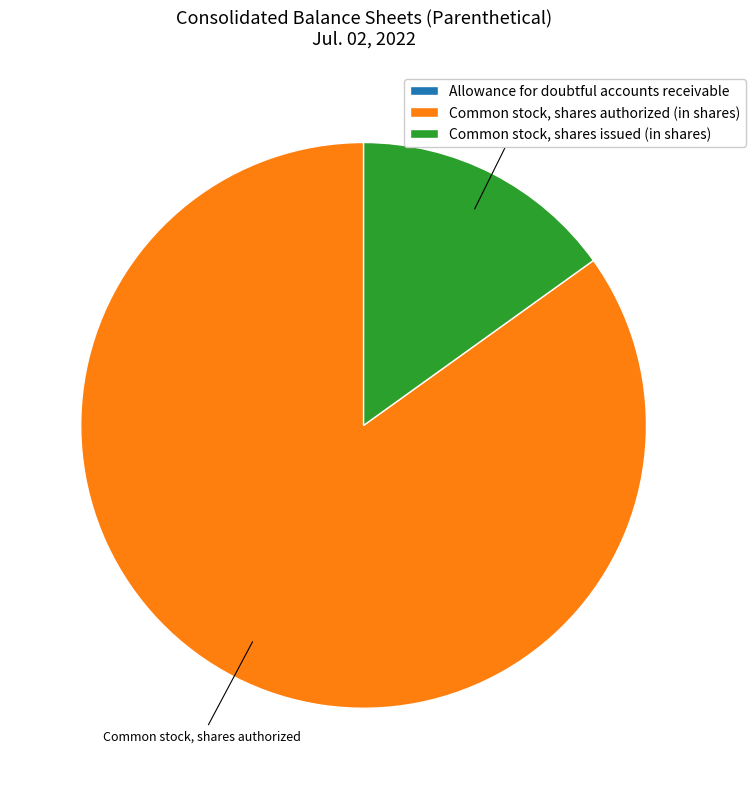

Which category accounts for the majority?

Common stock, shares authorized (in shares)